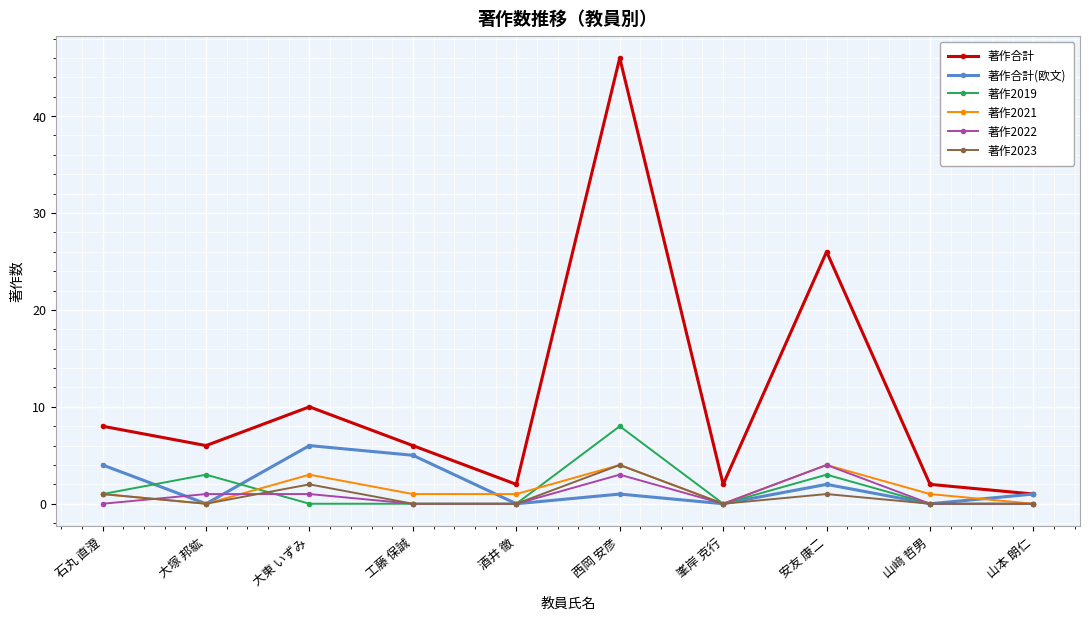

Reading left to right, list all the values displayed in this chart.

著作合計: 石丸 直澄=8	大塚 邦紘=6	大東 いずみ=10	工藤 保誠=6	酒井 徹=2	西岡 安彦=46	峯岸 克行=2	安友 康二=26	山﨑 哲男=2	山本 朗仁=1
著作合計(欧文): 石丸 直澄=4	大塚 邦紘=0	大東 いずみ=6	工藤 保誠=5	酒井 徹=0	西岡 安彦=1	峯岸 克行=0	安友 康二=2	山﨑 哲男=0	山本 朗仁=1
著作2019: 石丸 直澄=1	大塚 邦紘=3	大東 いずみ=0	工藤 保誠=0	酒井 徹=0	西岡 安彦=8	峯岸 克行=0	安友 康二=3	山﨑 哲男=0	山本 朗仁=0
著作2021: 石丸 直澄=1	大塚 邦紘=0	大東 いずみ=3	工藤 保誠=1	酒井 徹=1	西岡 安彦=4	峯岸 克行=0	安友 康二=4	山﨑 哲男=1	山本 朗仁=0
著作2022: 石丸 直澄=0	大塚 邦紘=1	大東 いずみ=1	工藤 保誠=0	酒井 徹=0	西岡 安彦=3	峯岸 克行=0	安友 康二=4	山﨑 哲男=0	山本 朗仁=0
著作2023: 石丸 直澄=1	大塚 邦紘=0	大東 いずみ=2	工藤 保誠=0	酒井 徹=0	西岡 安彦=4	峯岸 克行=0	安友 康二=1	山﨑 哲男=0	山本 朗仁=0